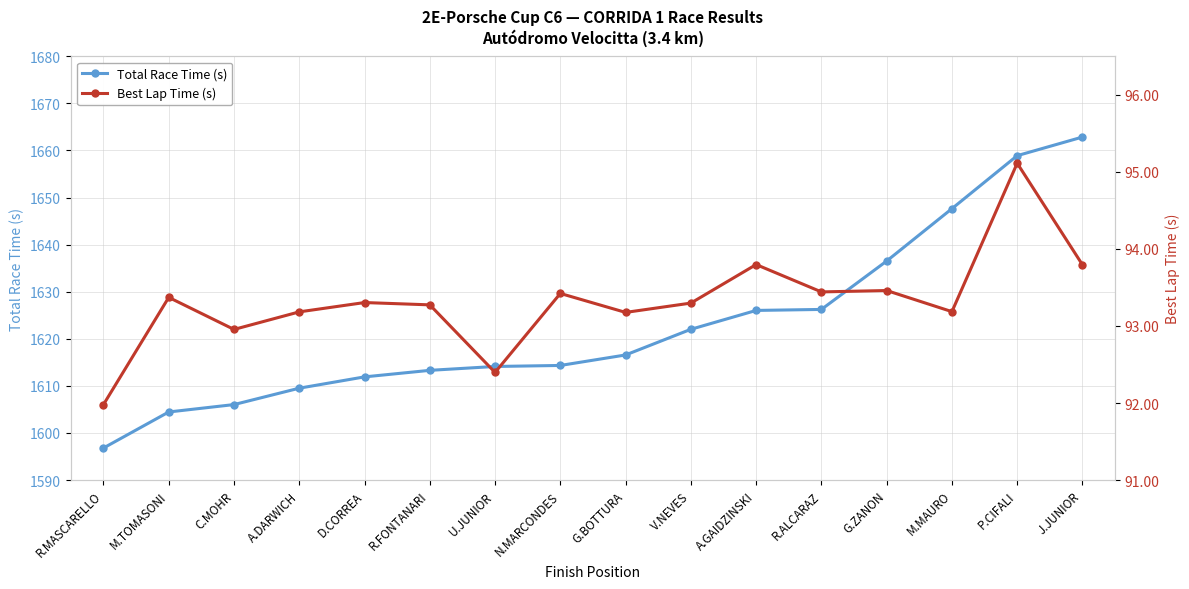

What is the sum of the Best Lap Time (s) values at D.CORREA and U.JUNIOR?

185.7